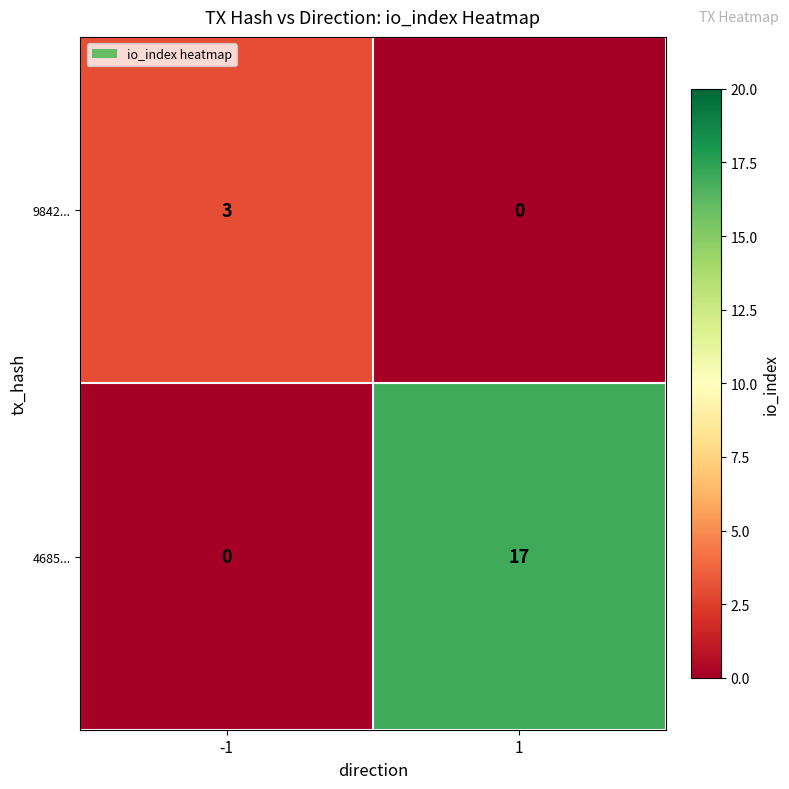

Between -1 and 1, which series saw the biggest shift?

4685...